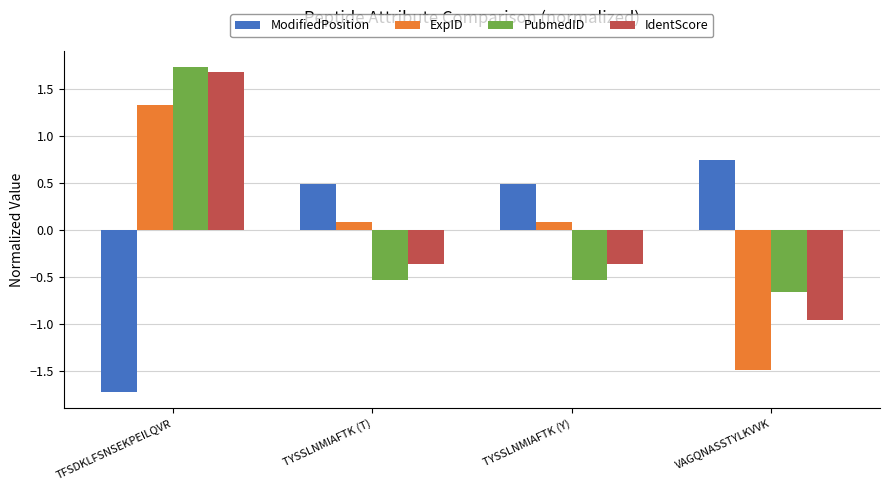

How many ModifiedPosition values are between 0 and 1?

3